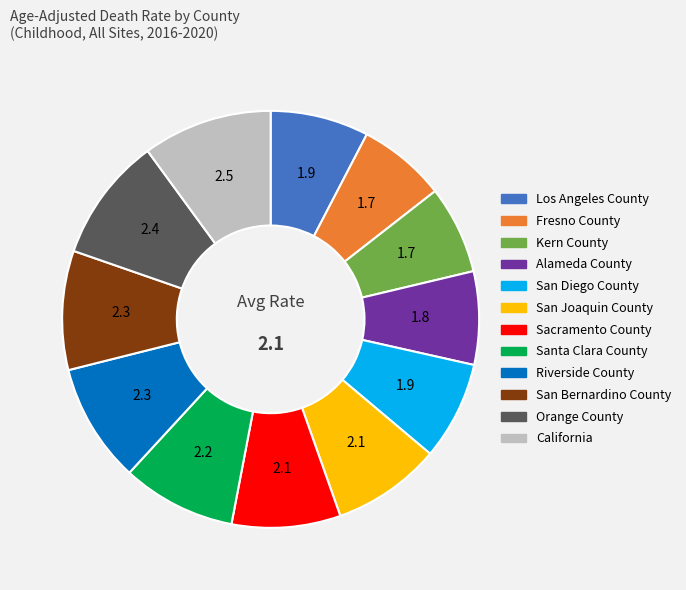

How many segments does this pie chart have?

12